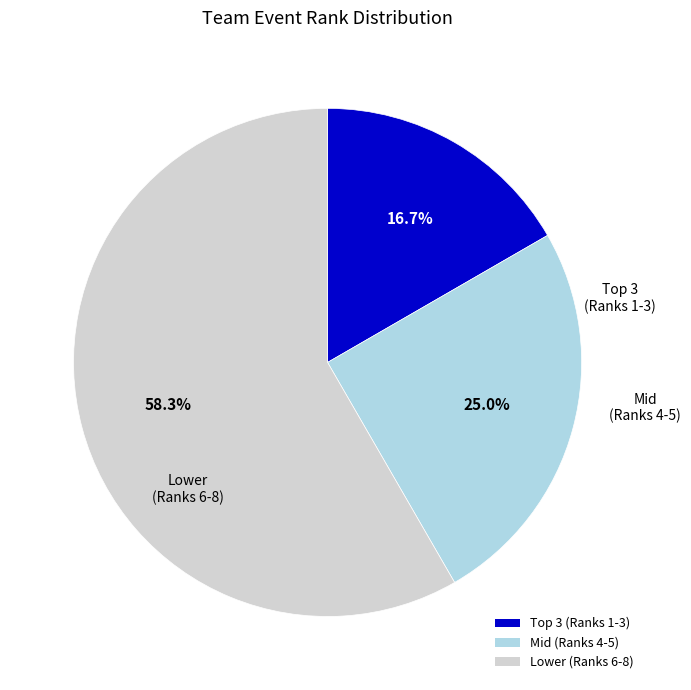

Approximately how many times larger is the value at Mid (Ranks 4-5) compared to Lower (Ranks 6-8)?

0.4